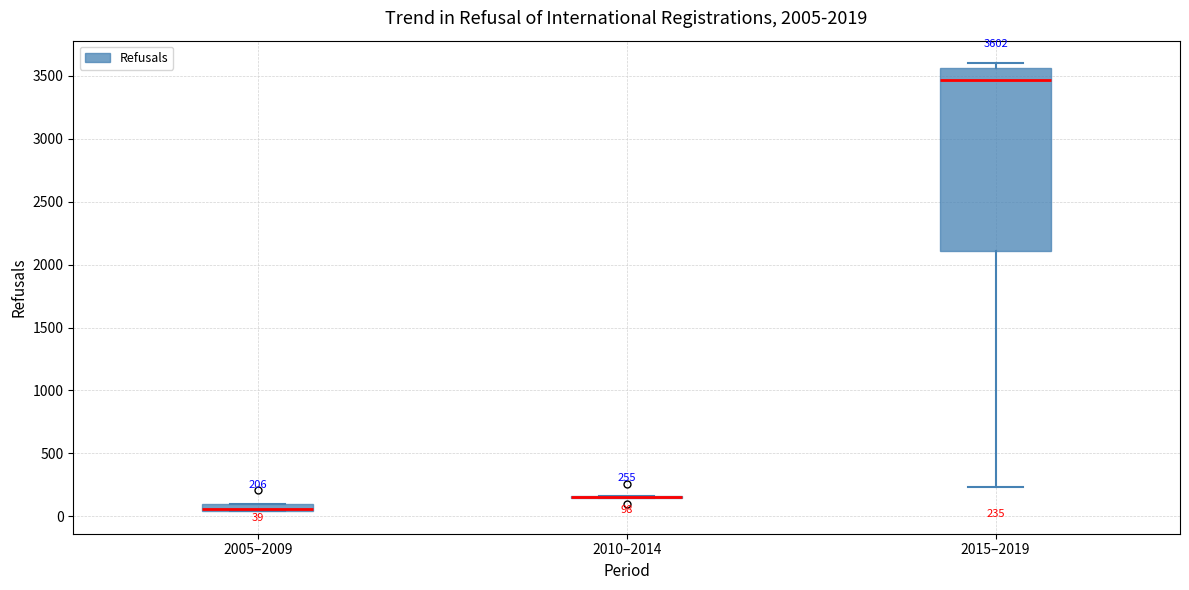

Which box is the tallest, from its lower edge to its upper edge?

2015–2019